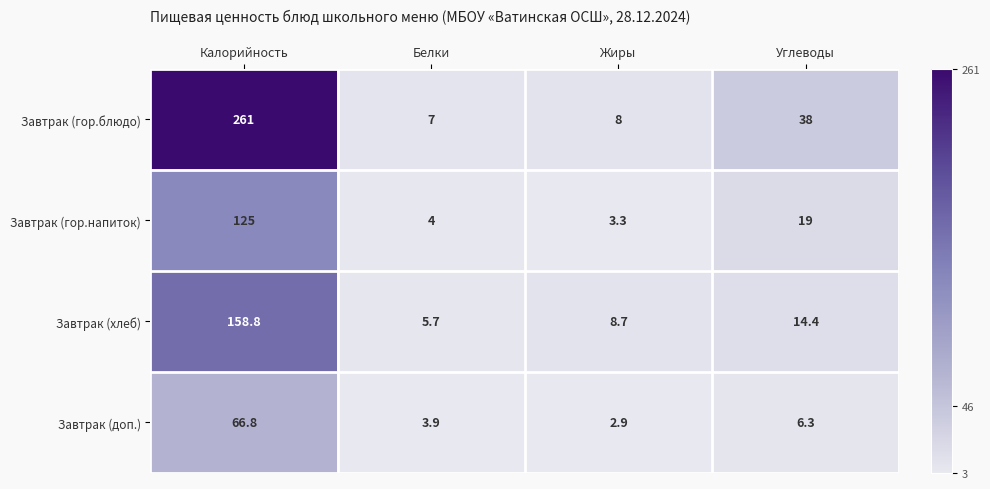

Is it true that Завтрак (гор.напиток) equals 4.0 at Белки?

True